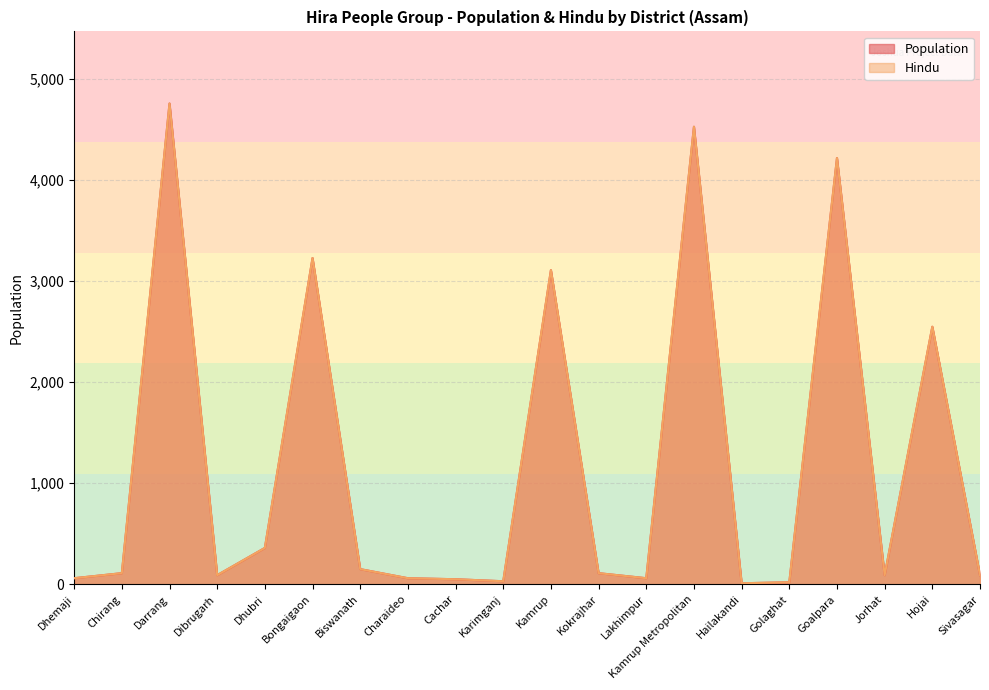

The Population series shows 75 at Cachar. True or false?

False